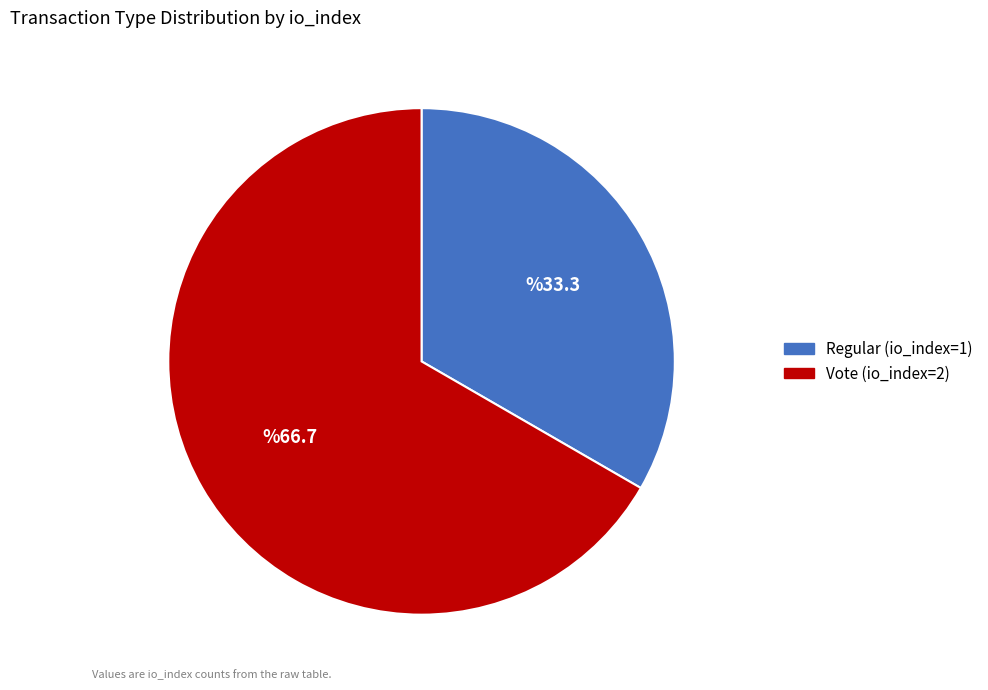

Combined, do Regular (io_index=1) and Vote (io_index=2) account for over 50%?

Yes